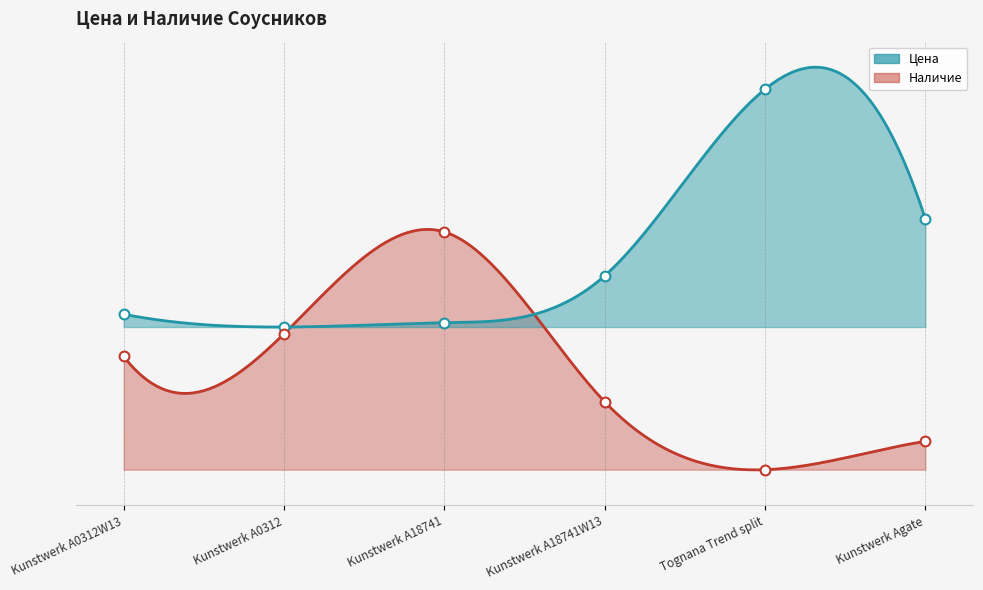

Which series has the largest total across all categories?

Цена